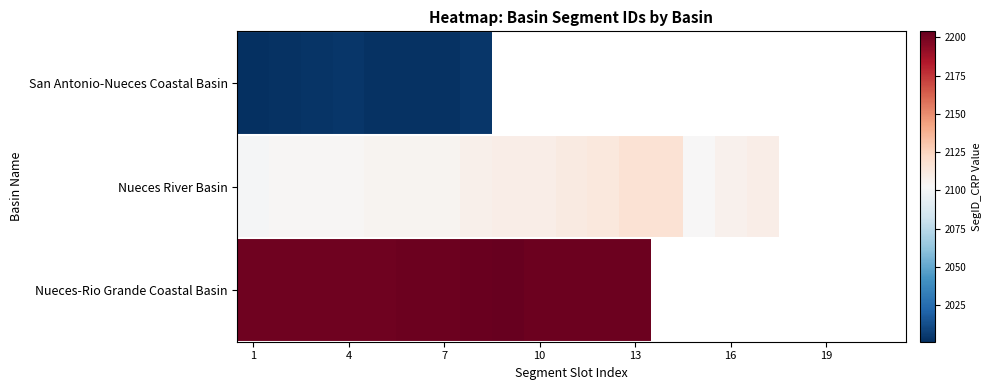

How many values in San Antonio-Nueces Coastal Basin are above zero?

8